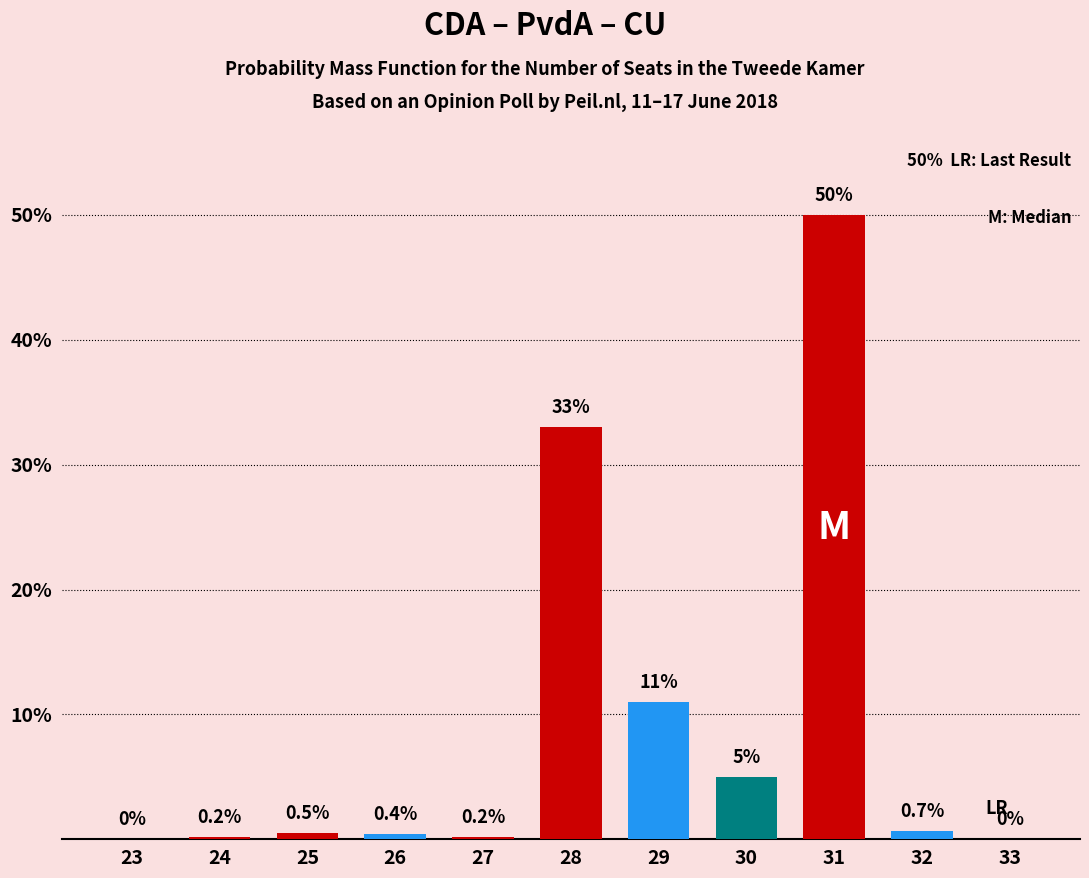

Reading left to right, what are all the values shown in this chart?

23=0.0	24=0.2	25=0.5	26=0.4	27=0.2	28=33.0	29=11.0	30=5.0	31=50.0	32=0.7	33=0.0